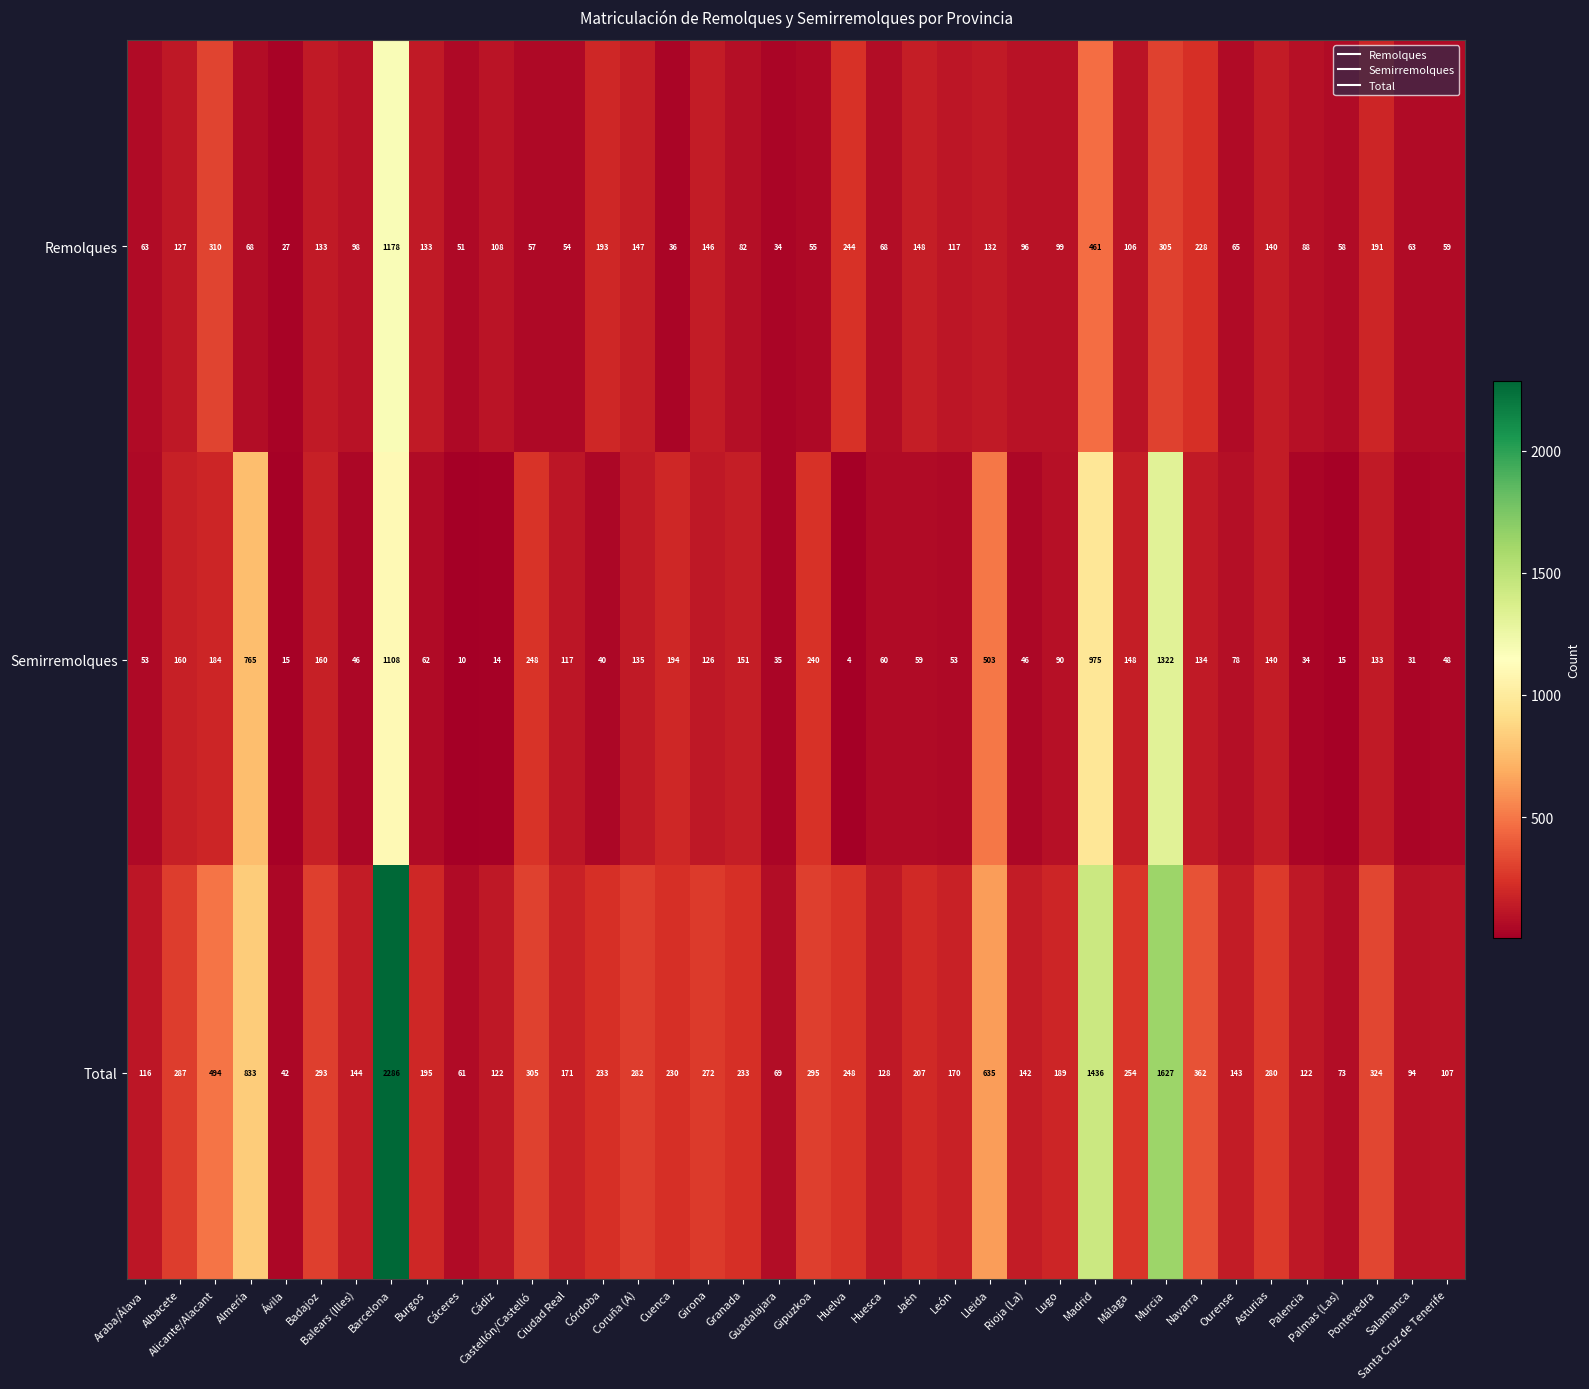

The Total series shows 295 at Gipuzkoa. True or false?

True